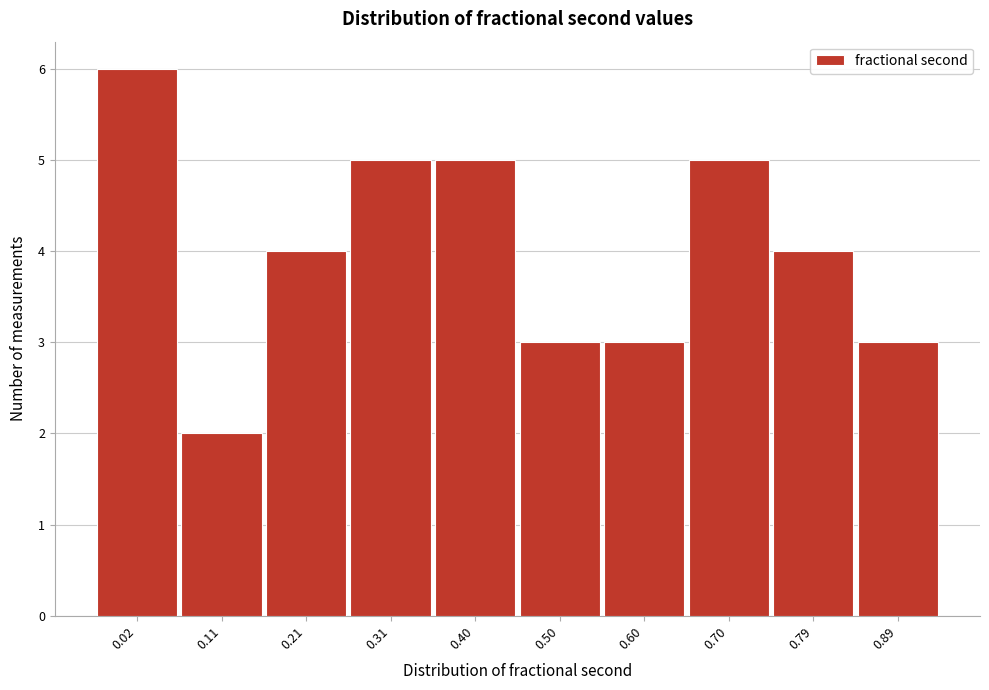

Reading left to right, transcribe all the data shown in this chart.

6	2	4	5	5	3	3	5	4	3